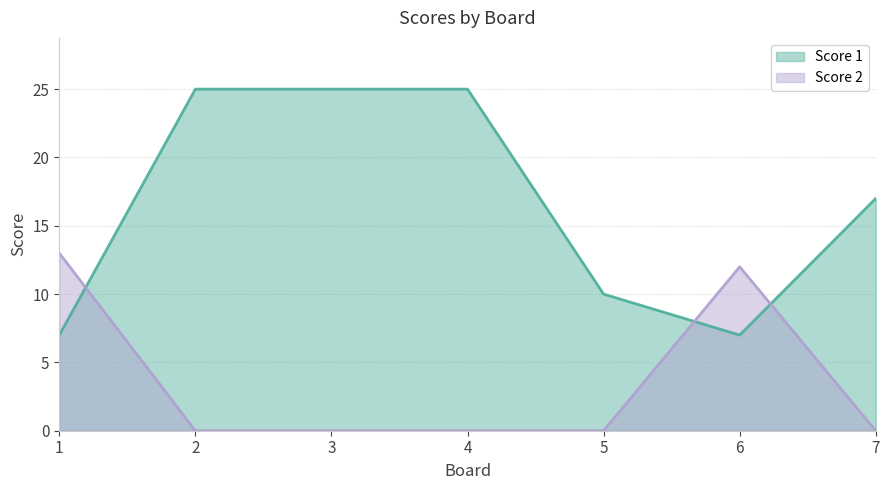

True or false: Score 2 has more than 2 interior local peaks.

False